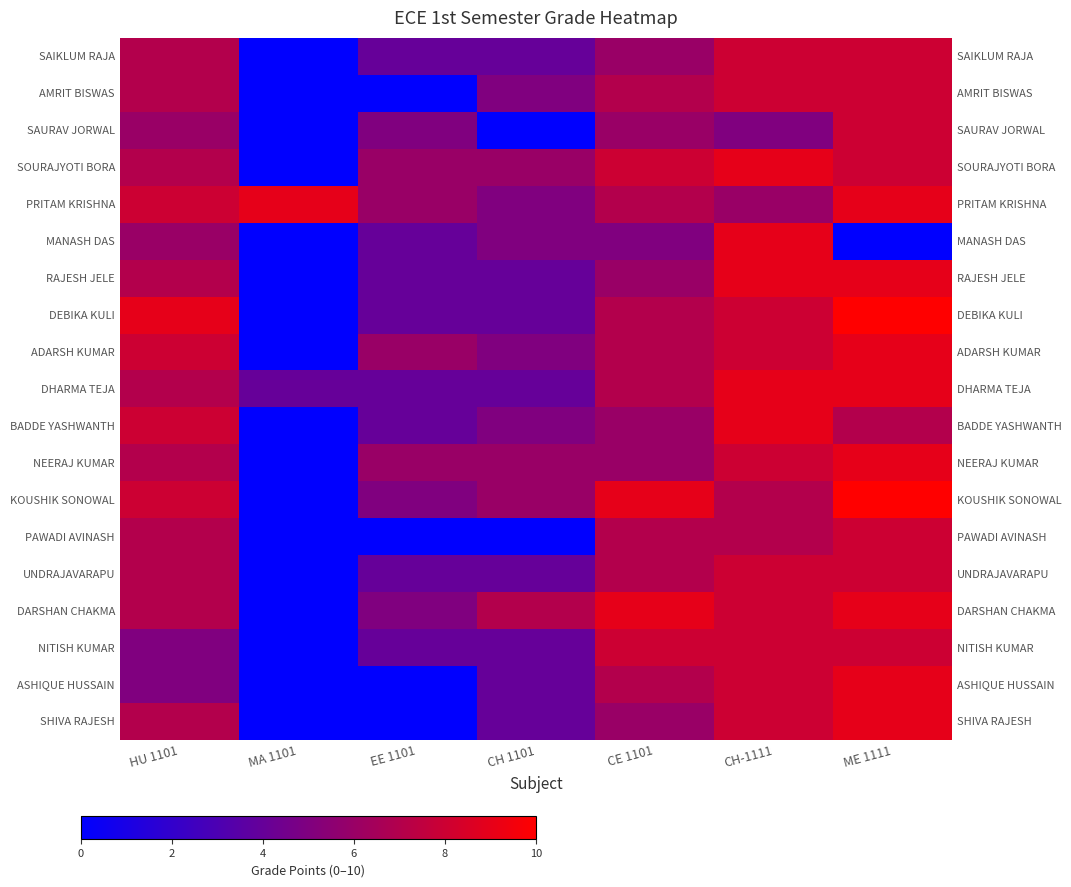

Read the PAWADI AVINASH value at CE 1101.

7